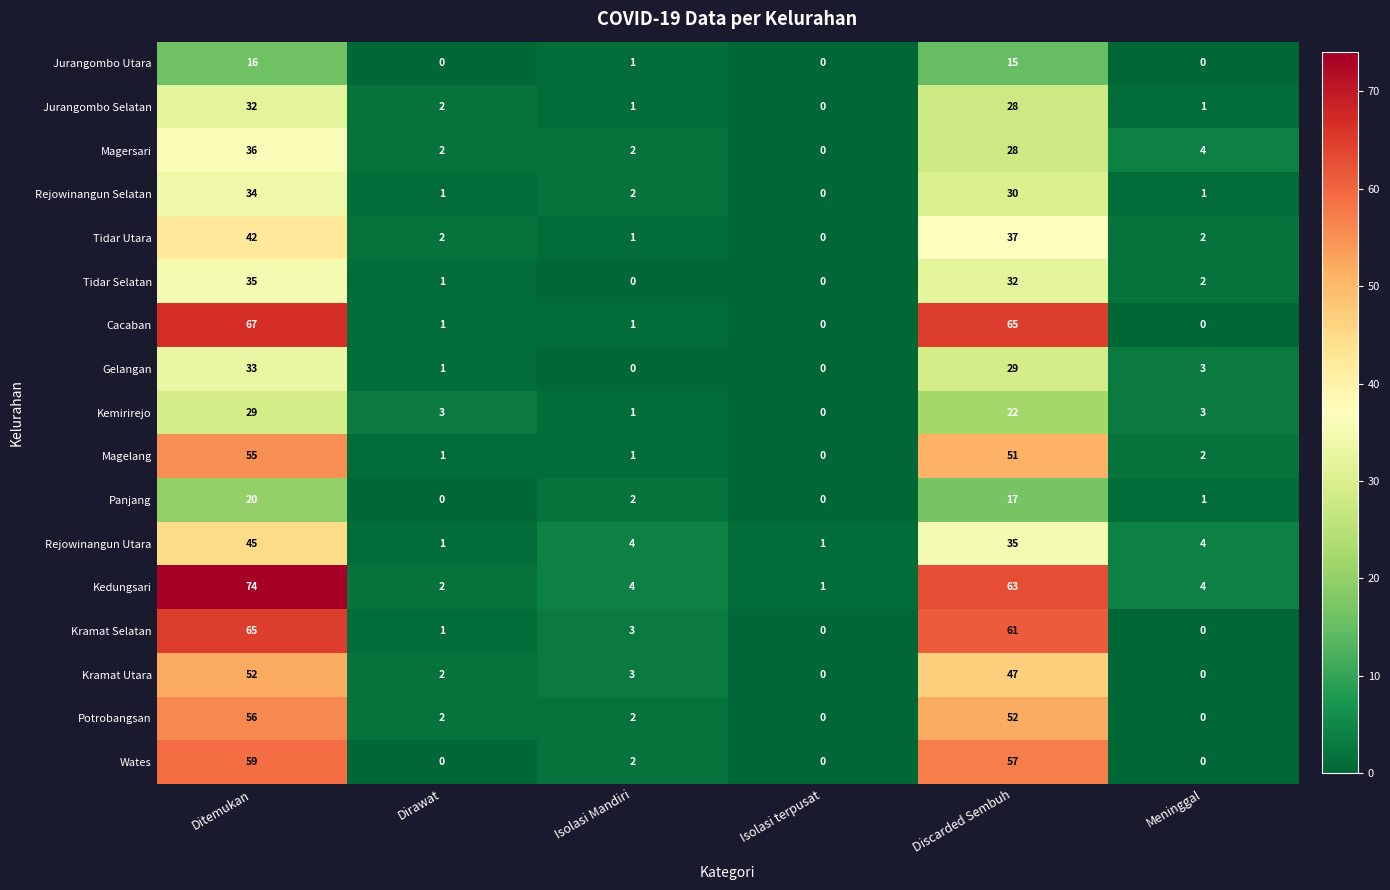

True or false: Tidar Utara has a value of 2 at Dirawat.

True